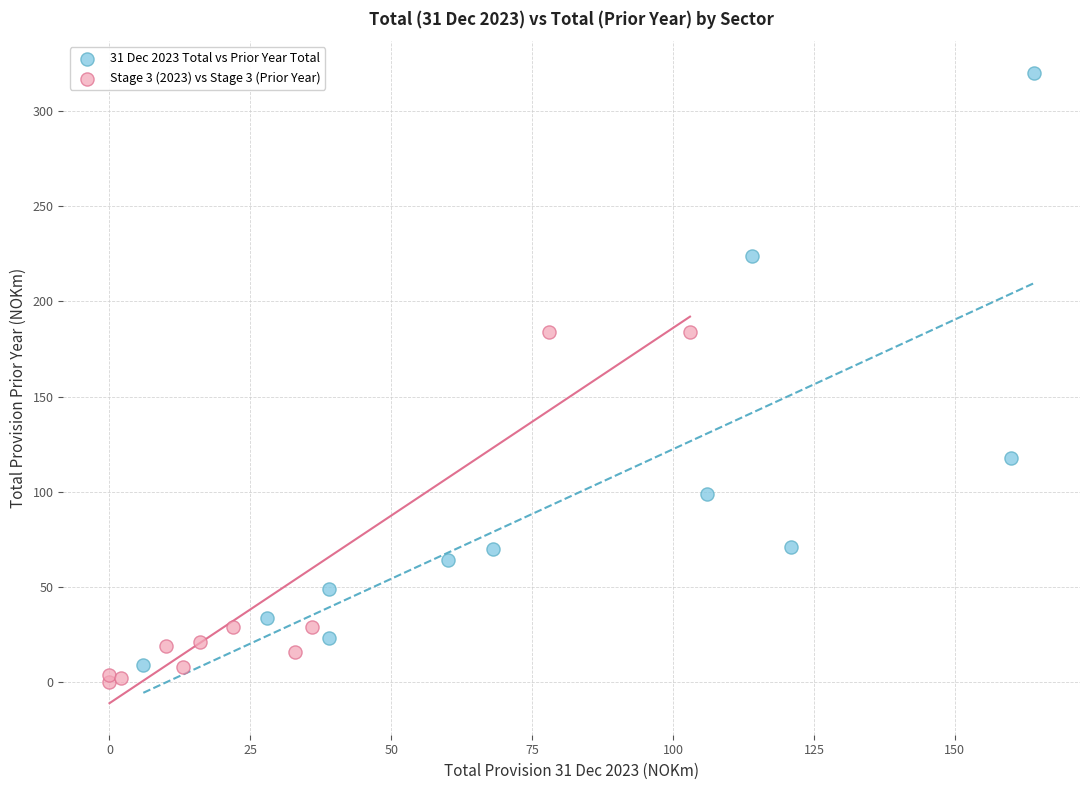

Which series contains the lowest Y value?

Stage 3 (2023) vs Stage 3 (Prior Year)